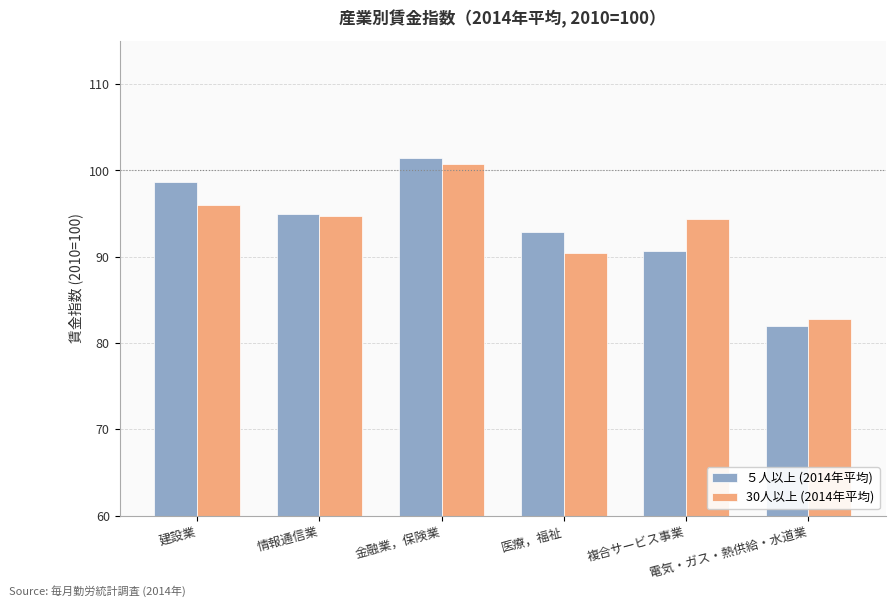

What is the label of the 3rd bar from the right?

医療，福祉